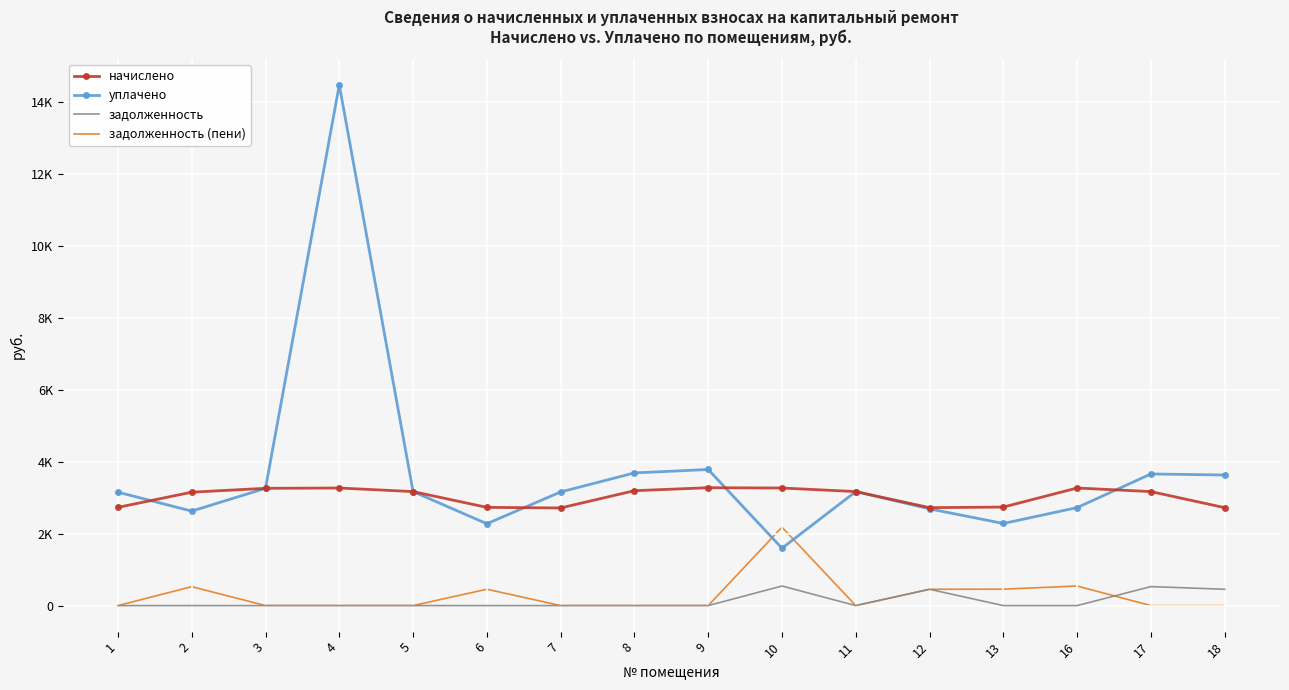

How many intersections are there between задолженность (пени) and задолженность?

1